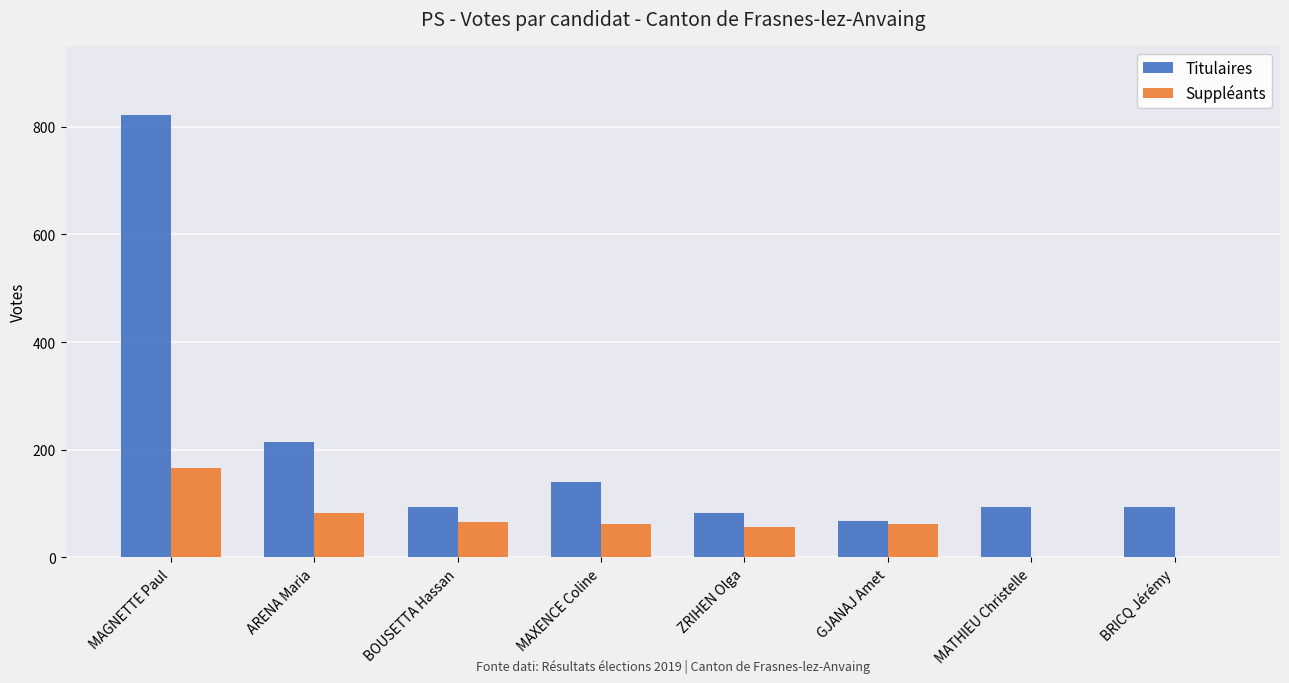

At which category is the sum across all series the highest?

MAGNETTE Paul